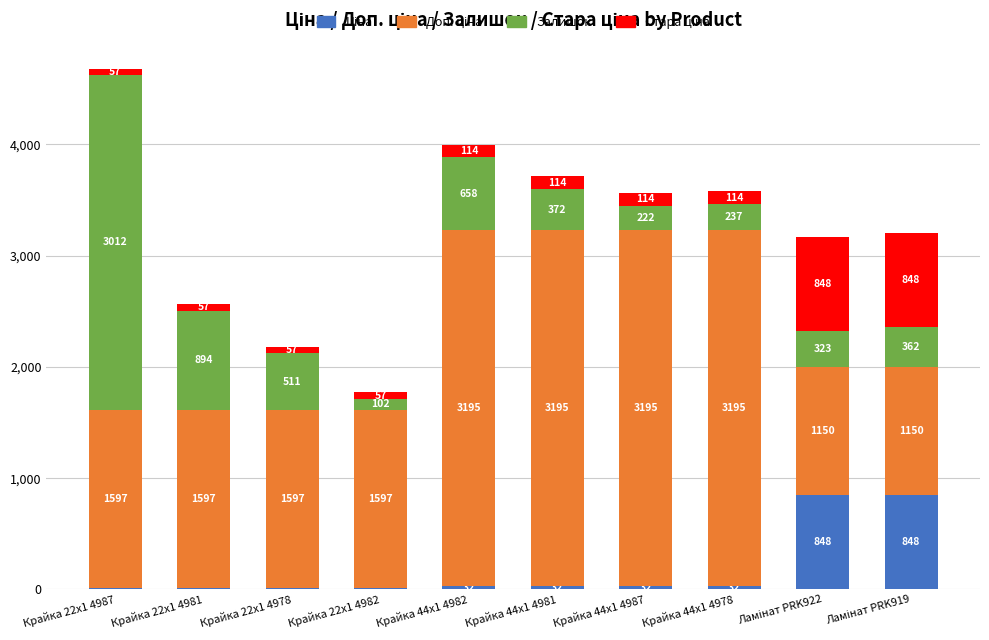

At which category is the sum across all series the highest?

Крайка 22x1 4987